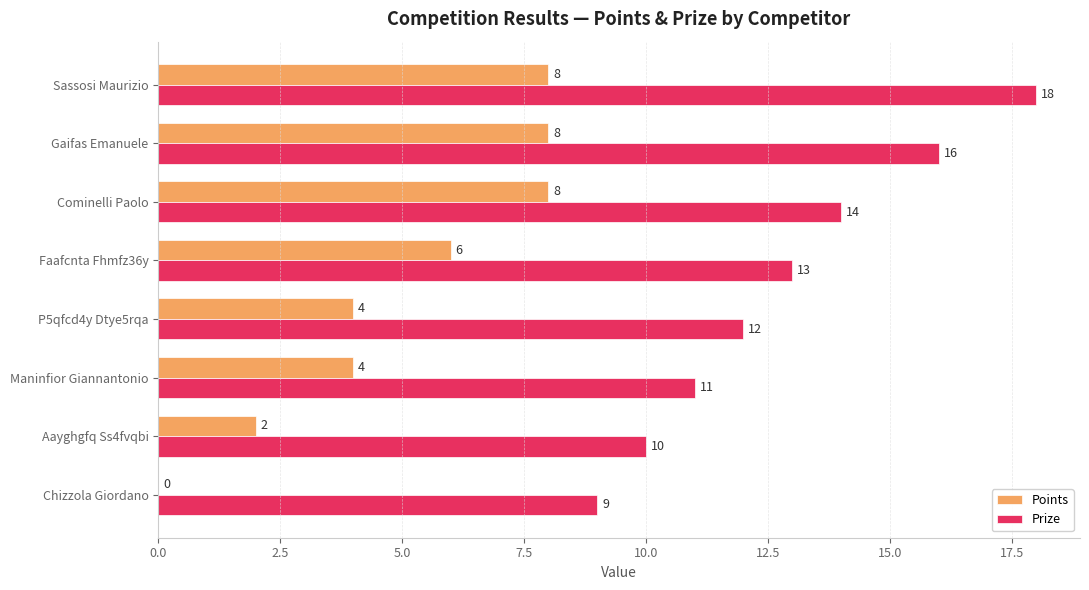

At which category is the sum across all series the highest?

Sassosi Maurizio